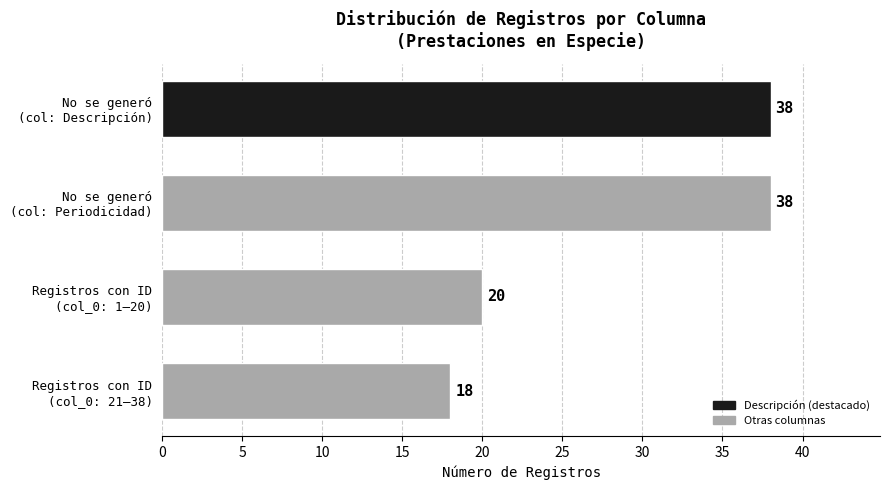

What is the sum of all values?

114